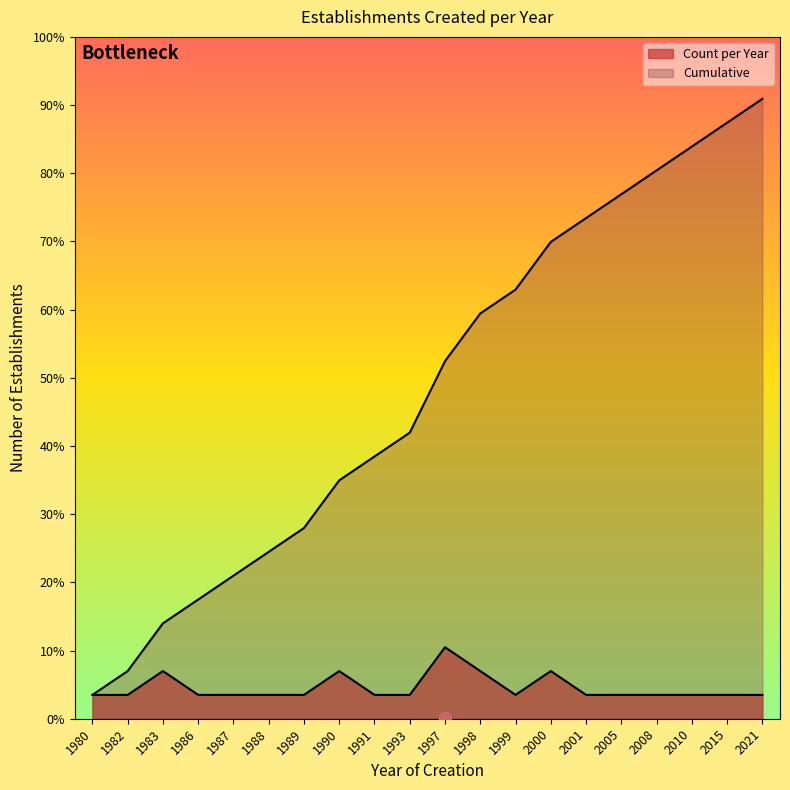

Which has a higher value, 2008 or 1988?

2008